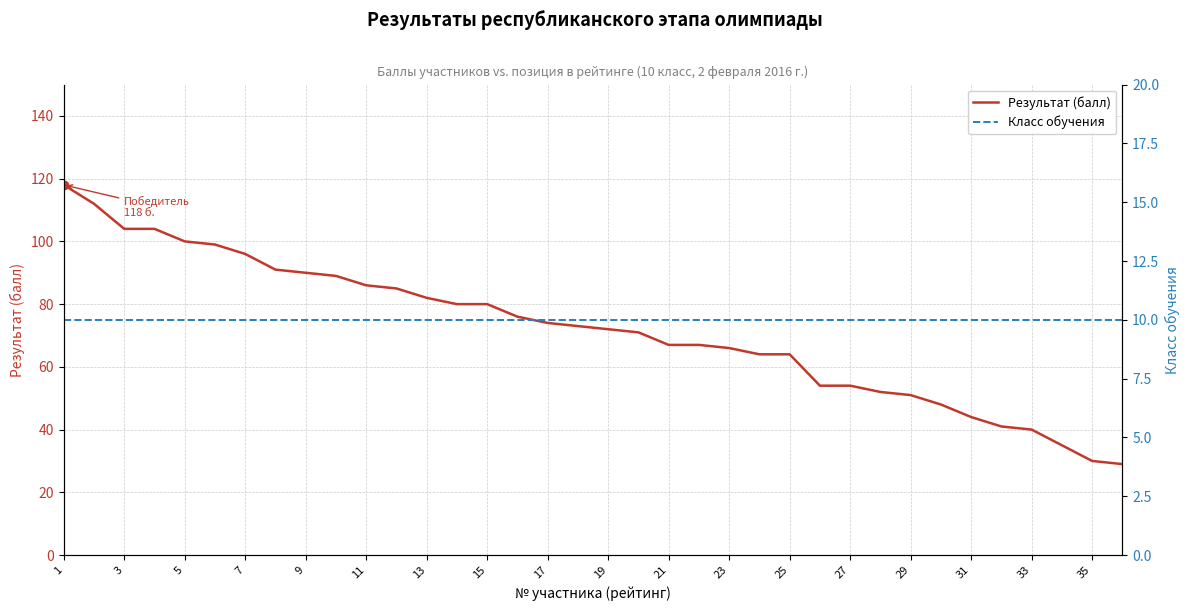

Is it true that Результат (балл) equals 98 at 19?

False